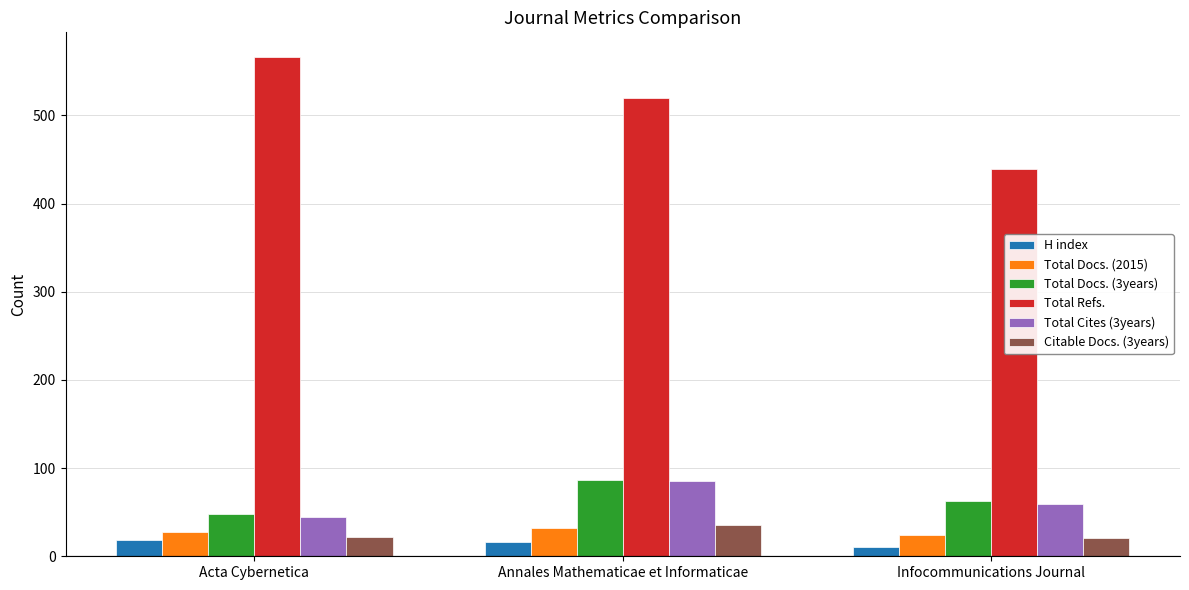

What is the total value across all series at Infocommunications Journal?

616